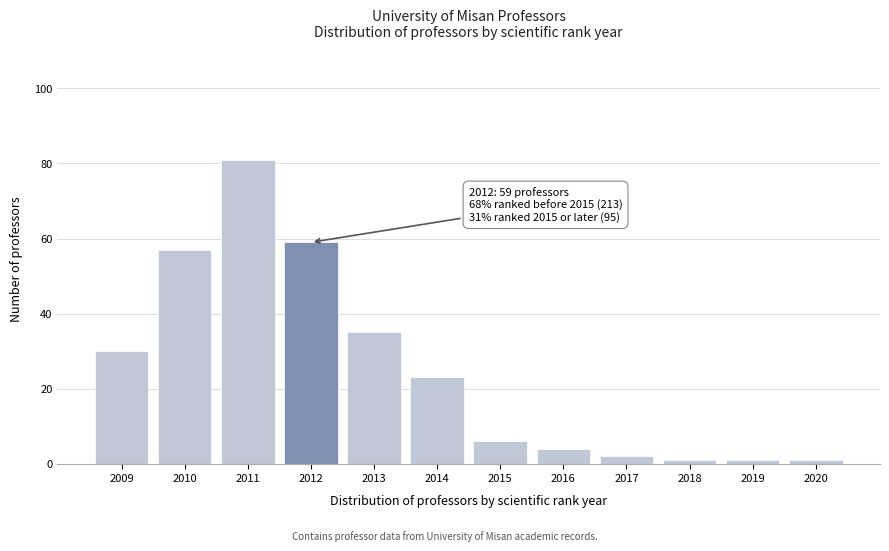

Reading left to right, list all the values displayed in this chart.

30	57	81	59	35	23	6	4	2	1	1	1